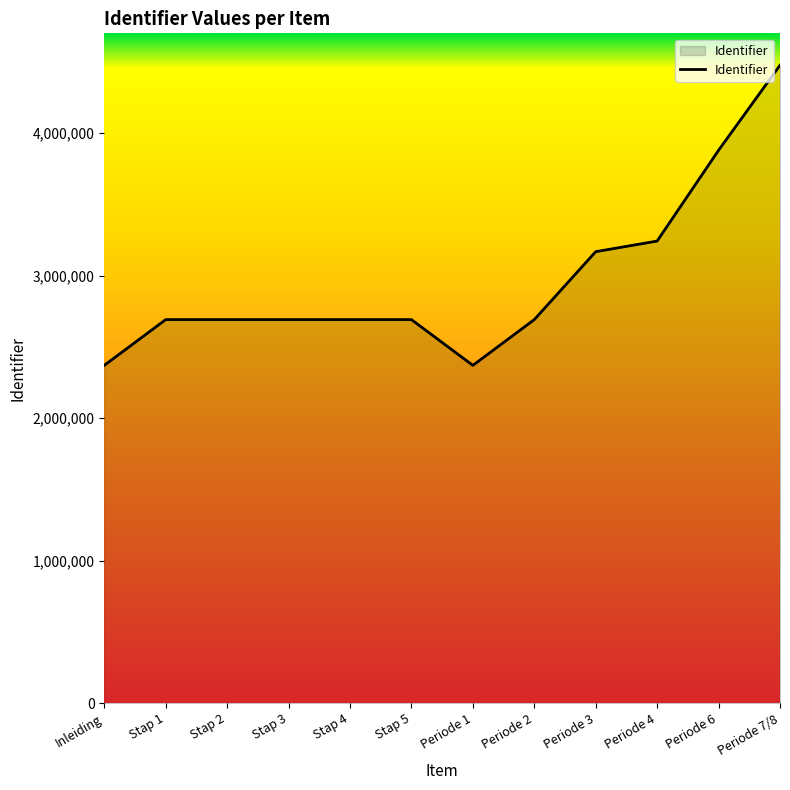

What is the difference between the second highest and minimum values?

1509525